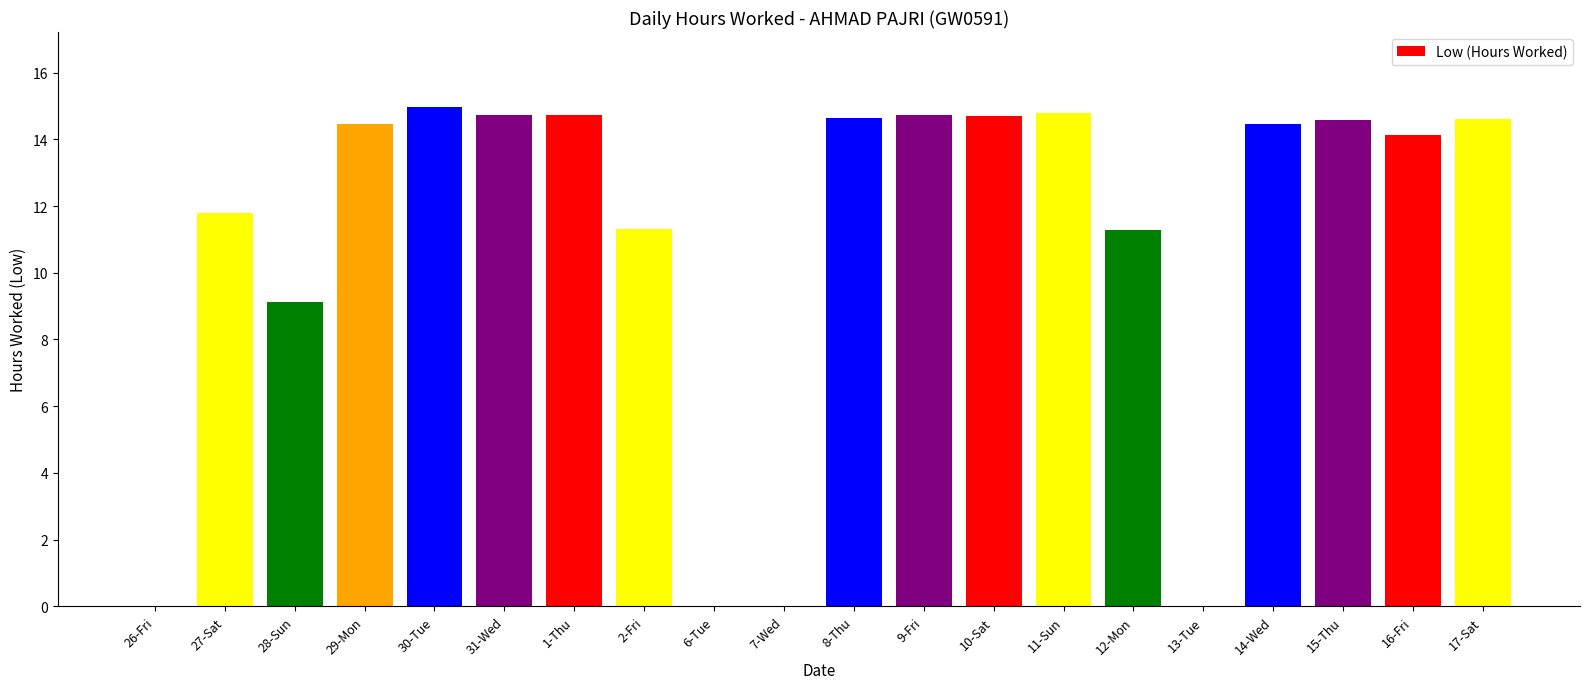

Where is the data nearest to the value 7?

28-Sun